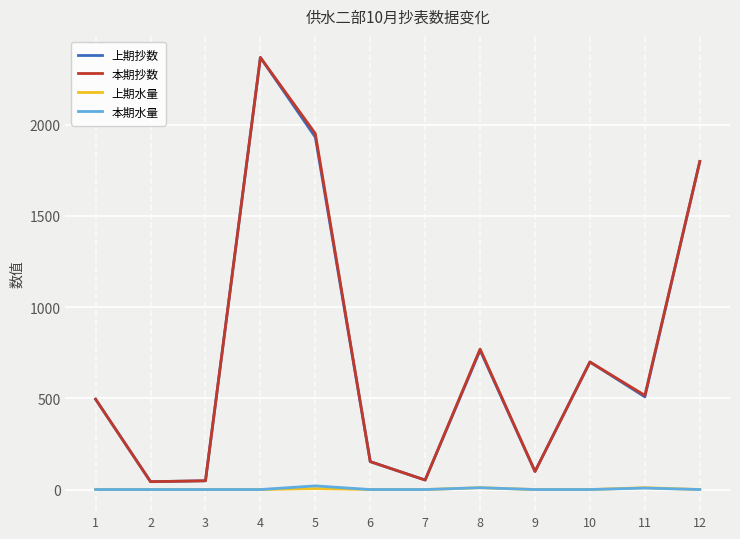

At which category is the sum across all series the highest?

4